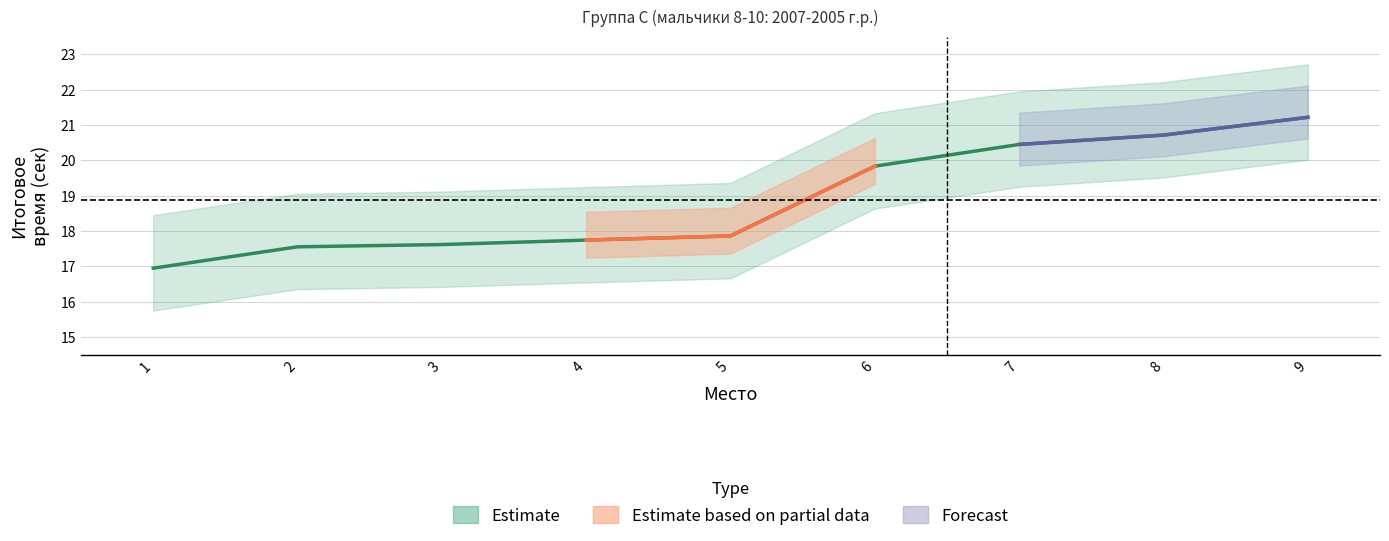

What is the difference between the maximum and minimum values?

4.3